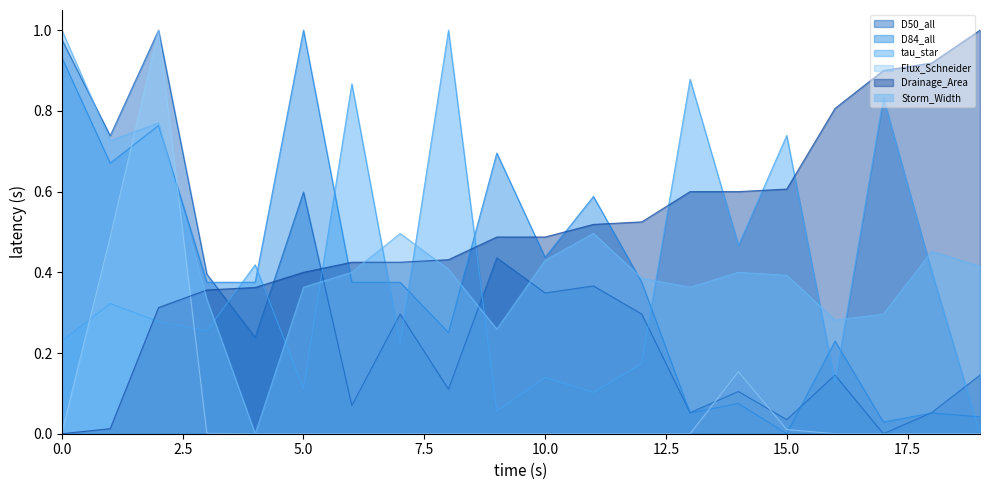

How many values in Flux_Schneider are above zero?

19